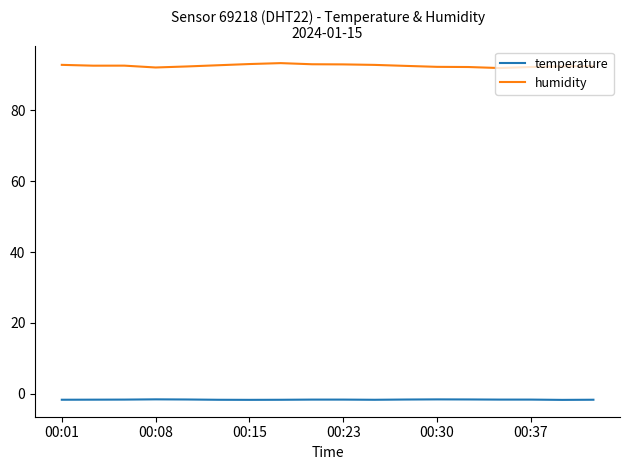

In humidity, how many points are lower than both neighbors (excluding endpoints)?

3